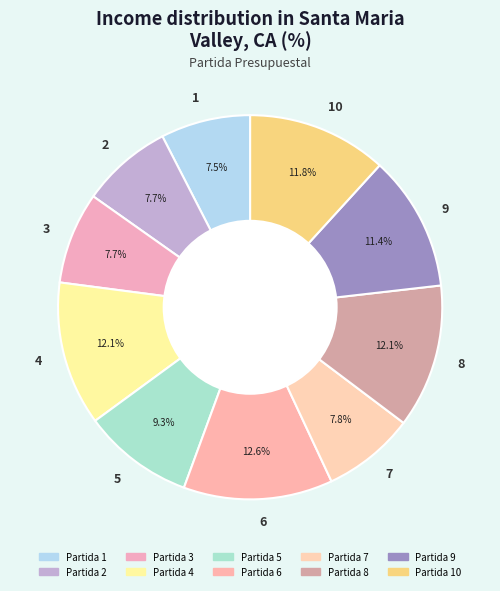

How many slices are in this pie chart?

10